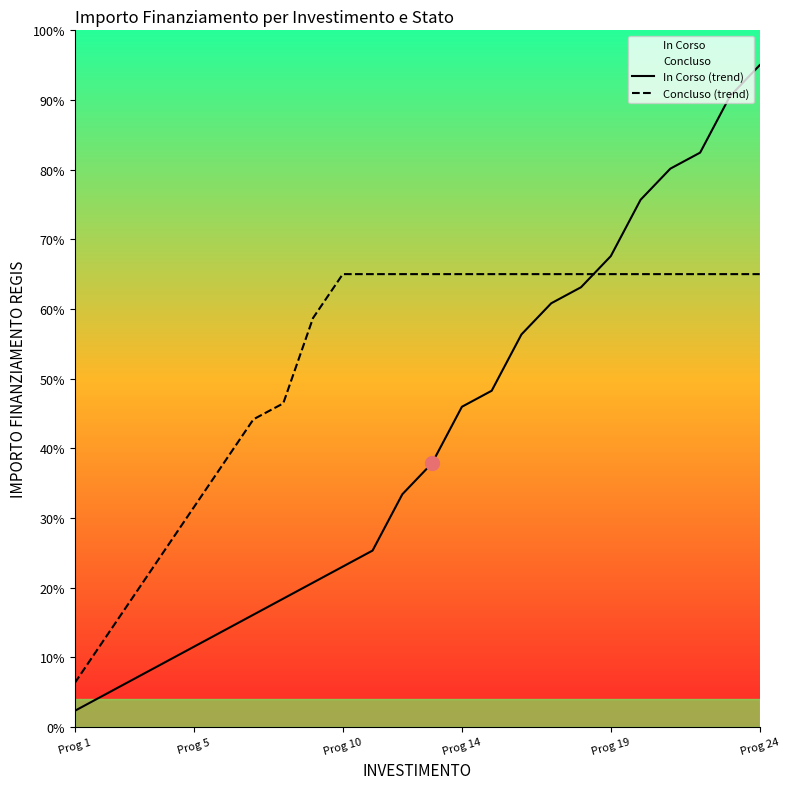

True or false: In Corso (trend) and Concluso (trend) intersect in this chart.

True